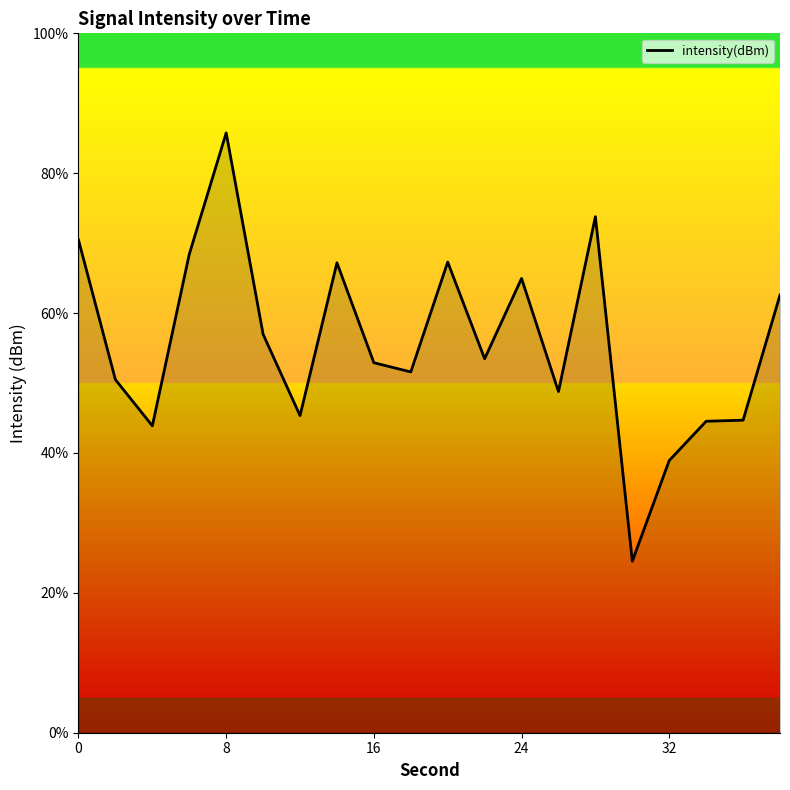

What is the greatest value displayed?

85.8